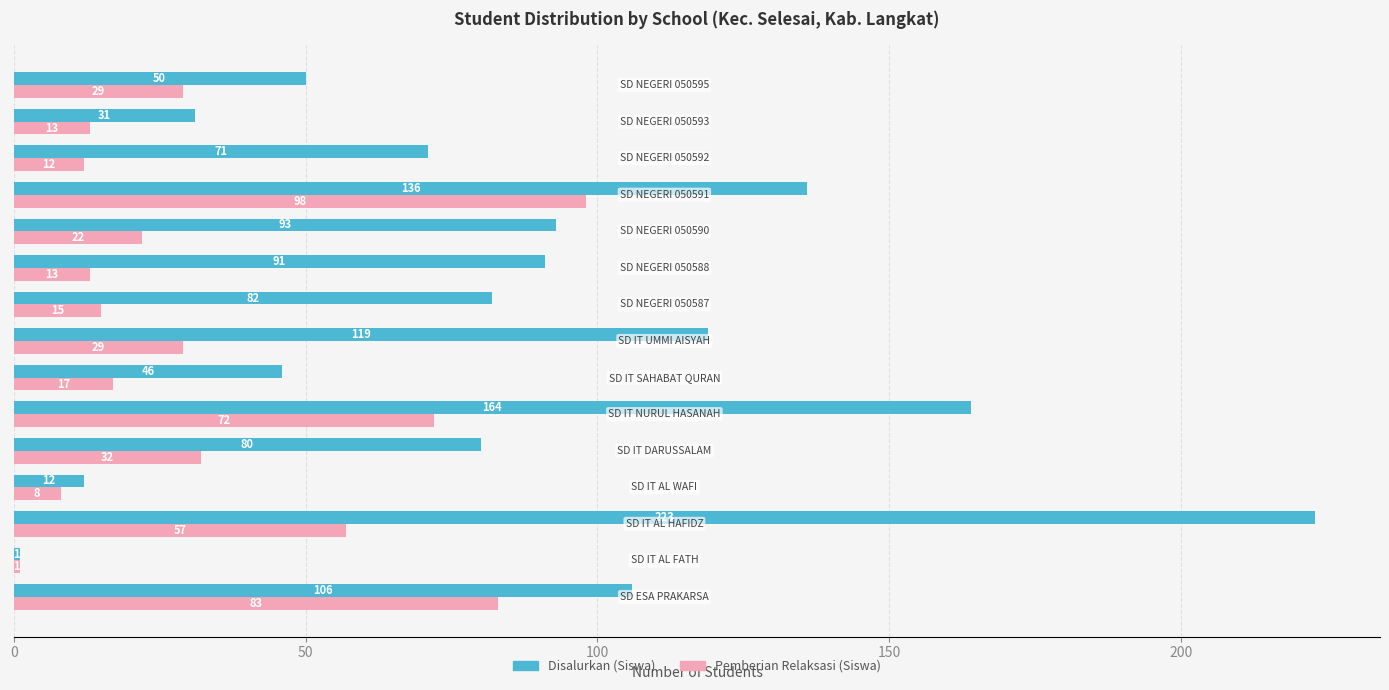

At how many categories does at least one series exceed 174?

1